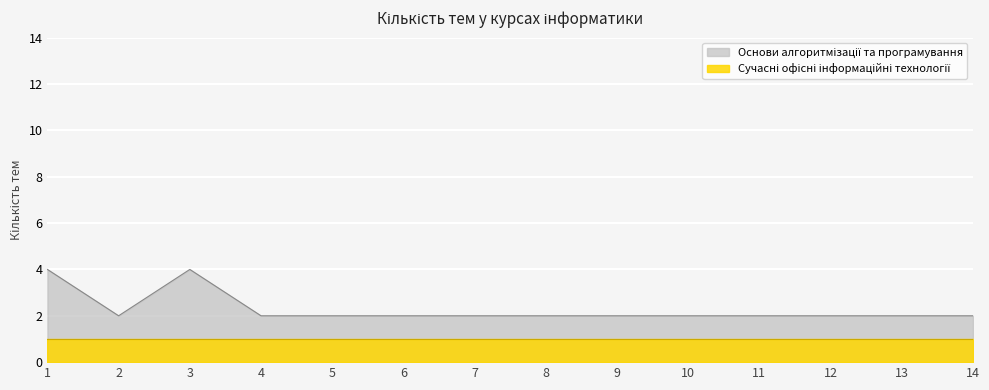

Rank the categories by value from lowest to highest.

2, 4, 5, 6, 7, 8, 9, 10, 11, 12, 13, 14, 1, 3